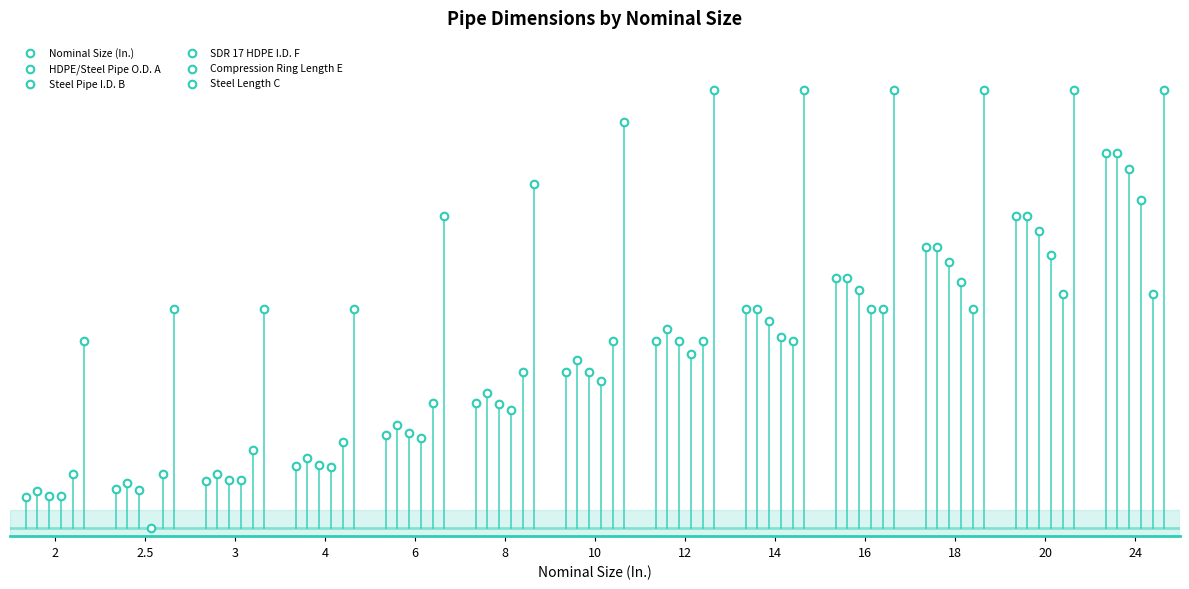

Which series has the largest Y range (max minus min)?

Nominal Size (In.)